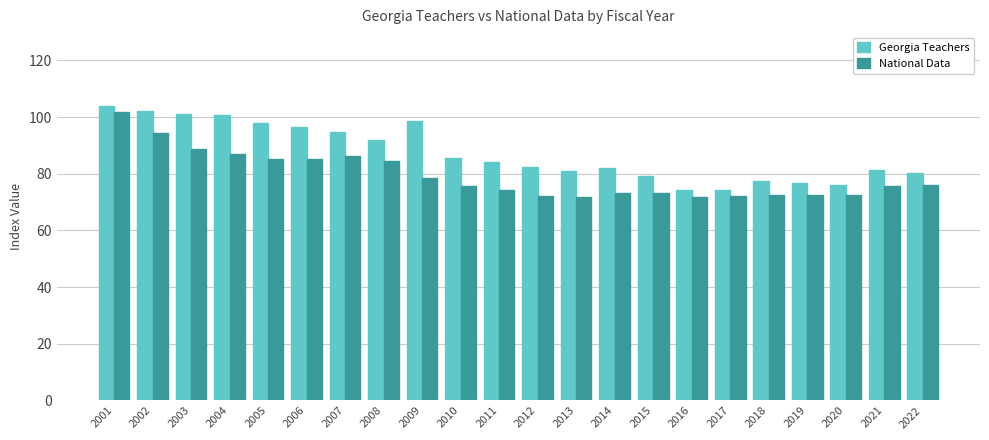

What is the highest value of the National Data series?

101.7